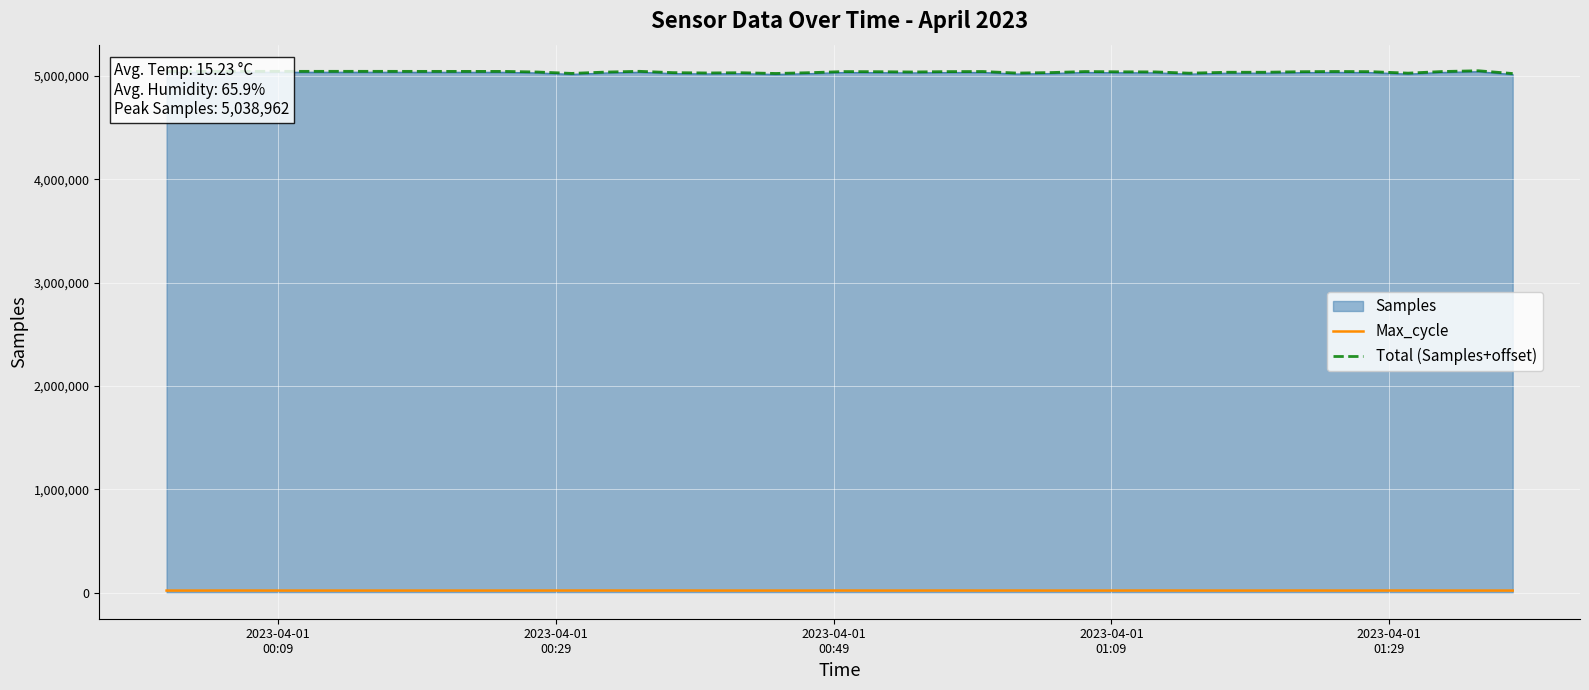

At how many categories does at least one series exceed 320214?

40